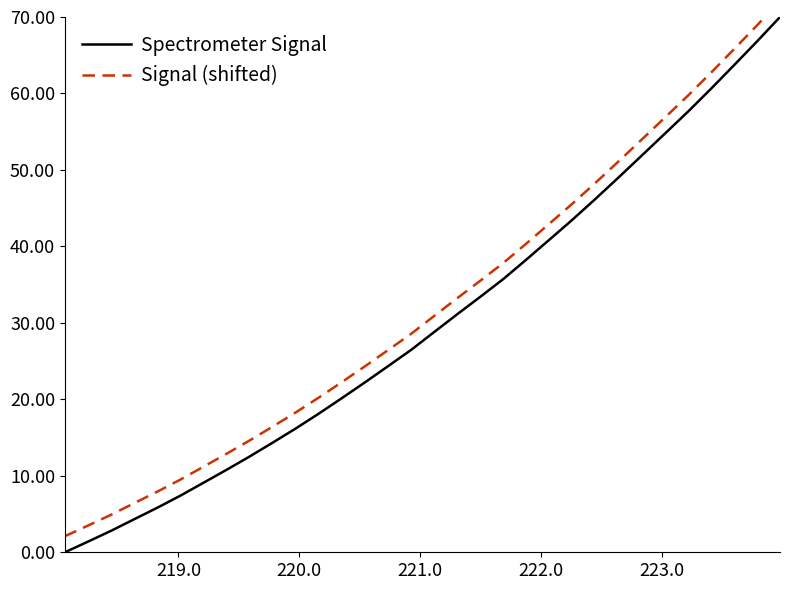

What is the difference between the maximum and minimum values in the Signal (shifted) series?

70.0